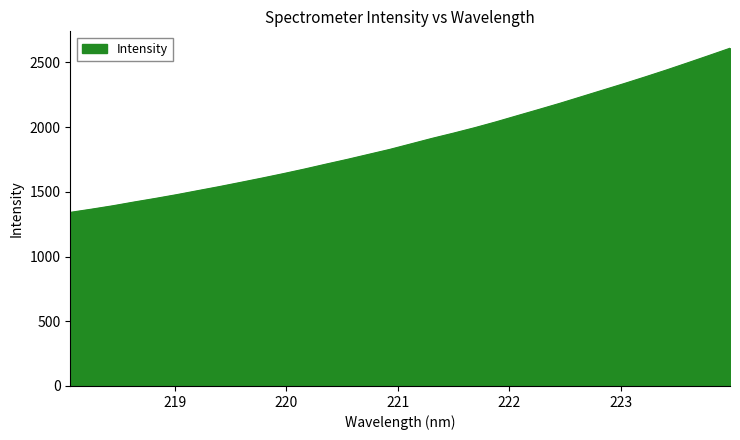

What is the difference between the maximum and minimum values?

1268.0